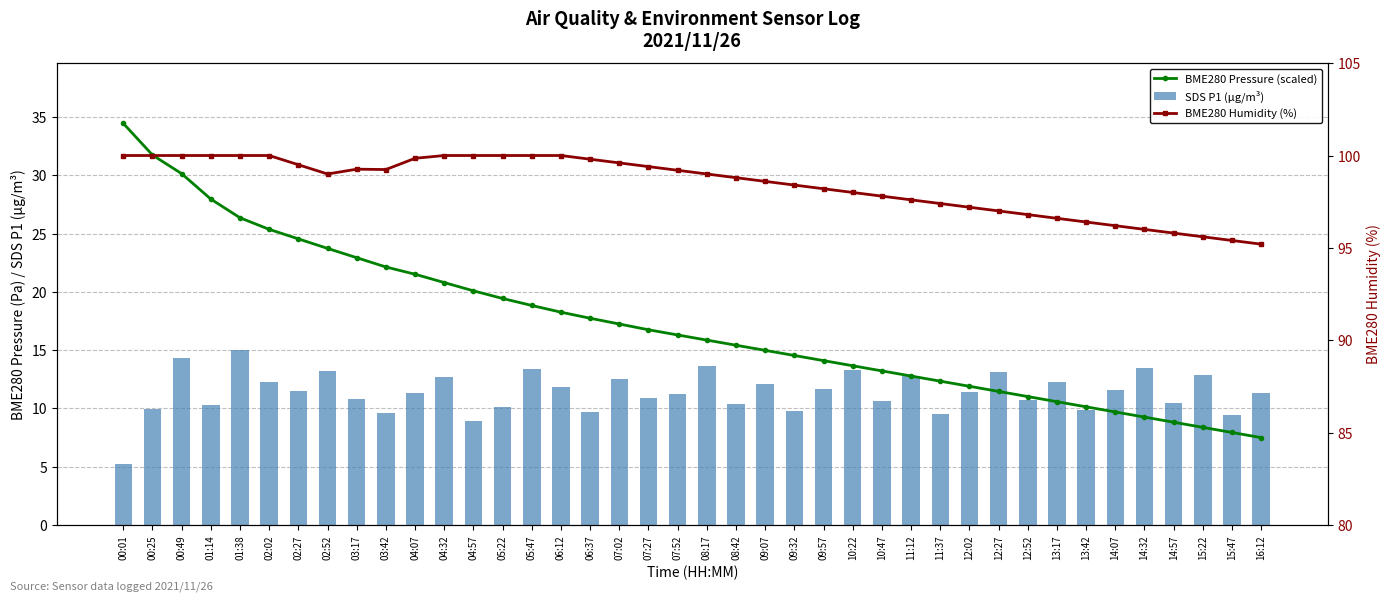

The SDS P1 (µg/m³) series shows 9.8 at 09:32. True or false?

True